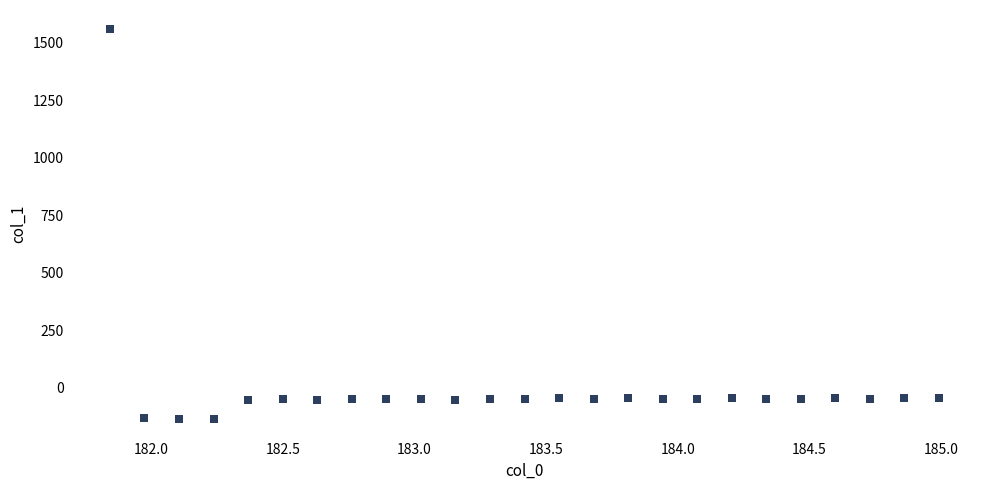

What is the range of Y values (max minus min)?

1694.8